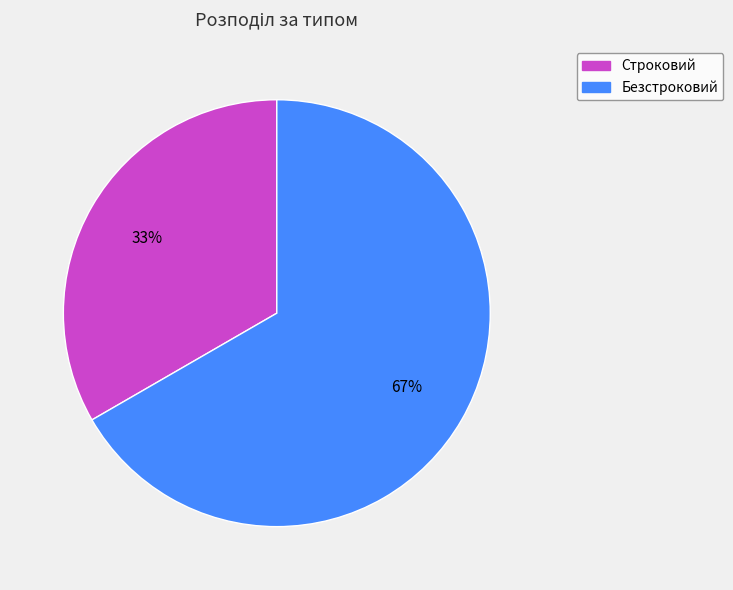

Count the number of slices in the pie.

2